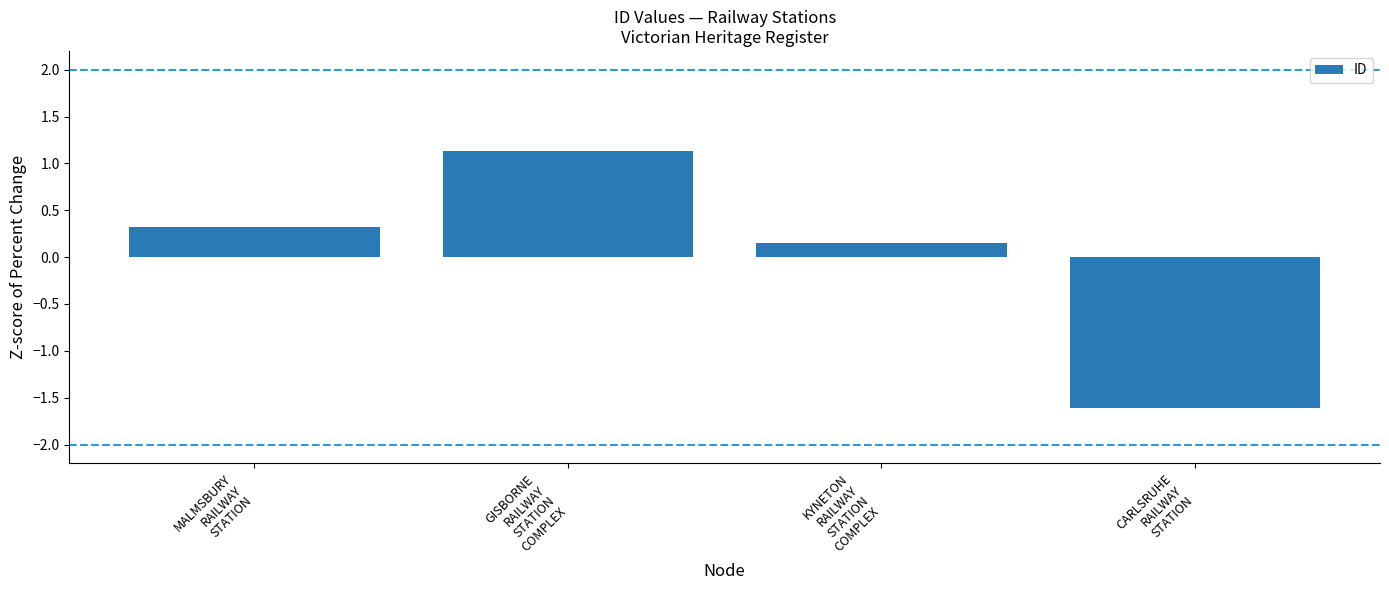

What is the value of the 1st bar from the left?

0.3